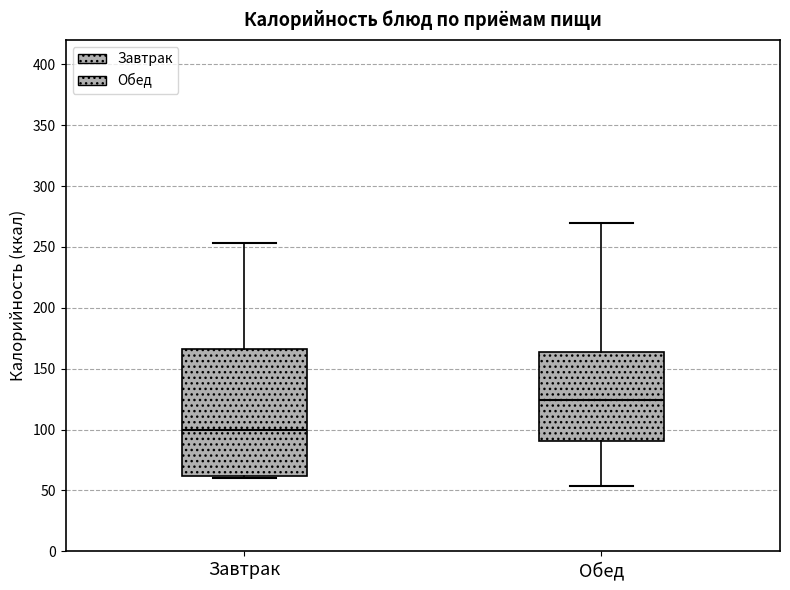

Comparing the boxes themselves (not the whiskers), which one is the tallest?

Завтрак